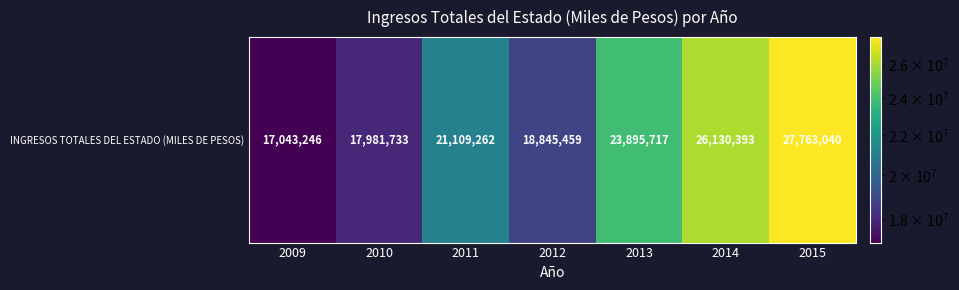

What is the ratio of the value at 2009 to the value at 2010?

0.9